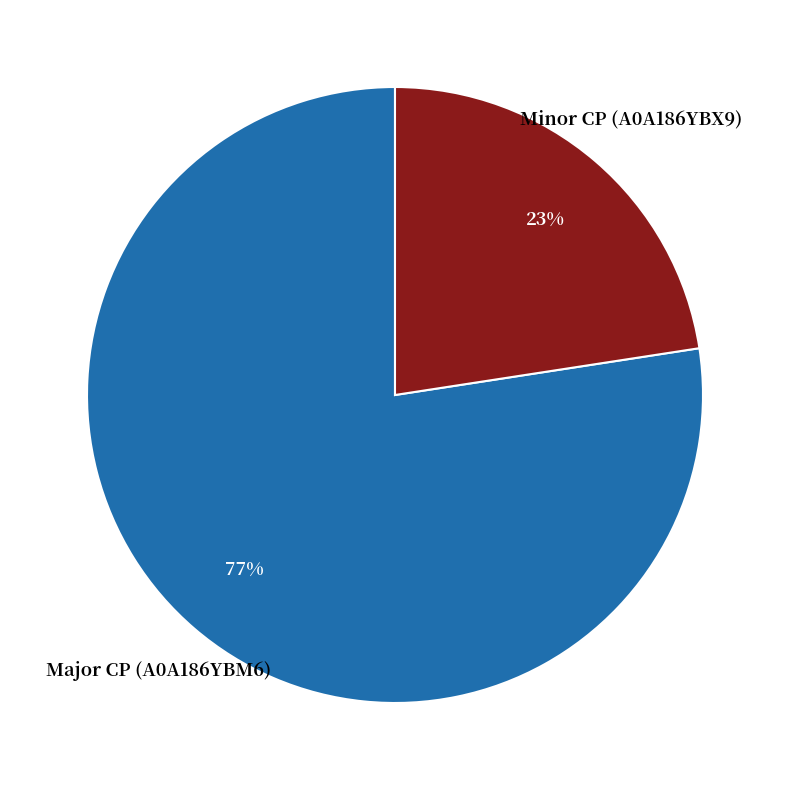

Approximately how many times larger is the value at Minor CP (A0A186YBX9) compared to Major CP (A0A186YBM6)?

0.3